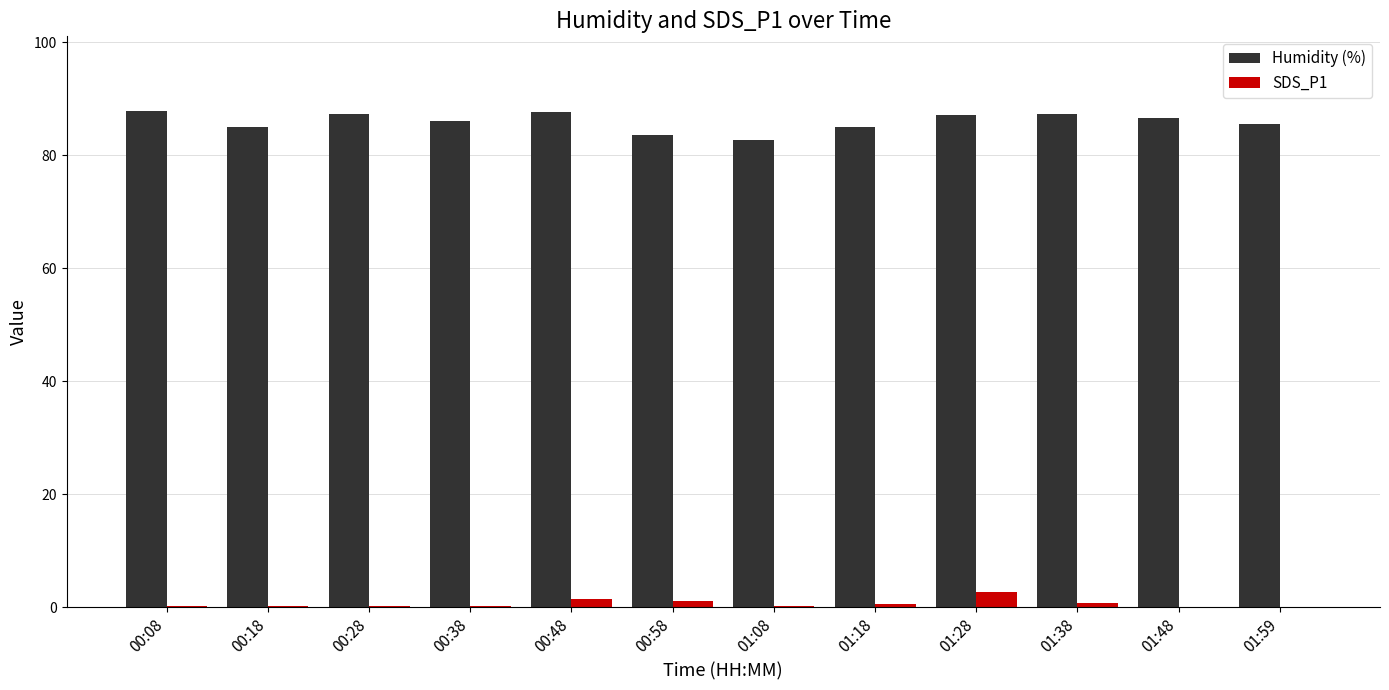

Are the bars horizontal?

No